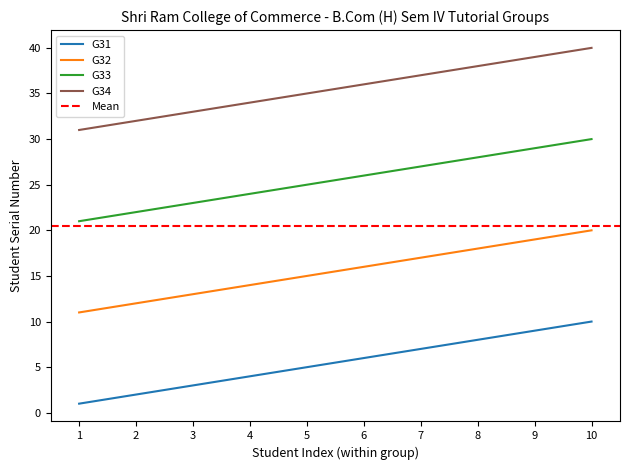

Rank the series by their maximum value, from lowest to highest.

G31, G32, G33, G34